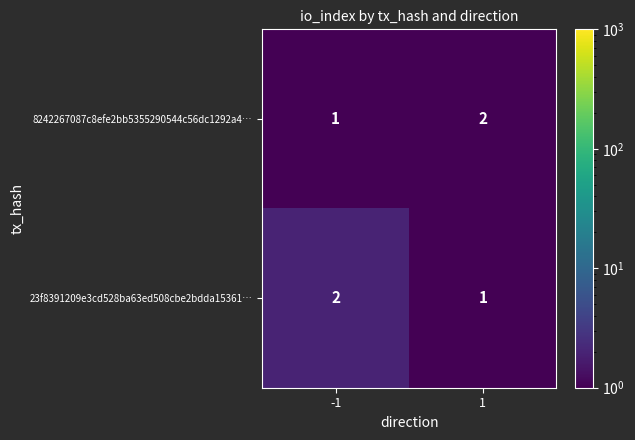

What is the sum of the 8242267087c8efe2bb5355290544c56dc1292a4… values at -1 and 1?

3